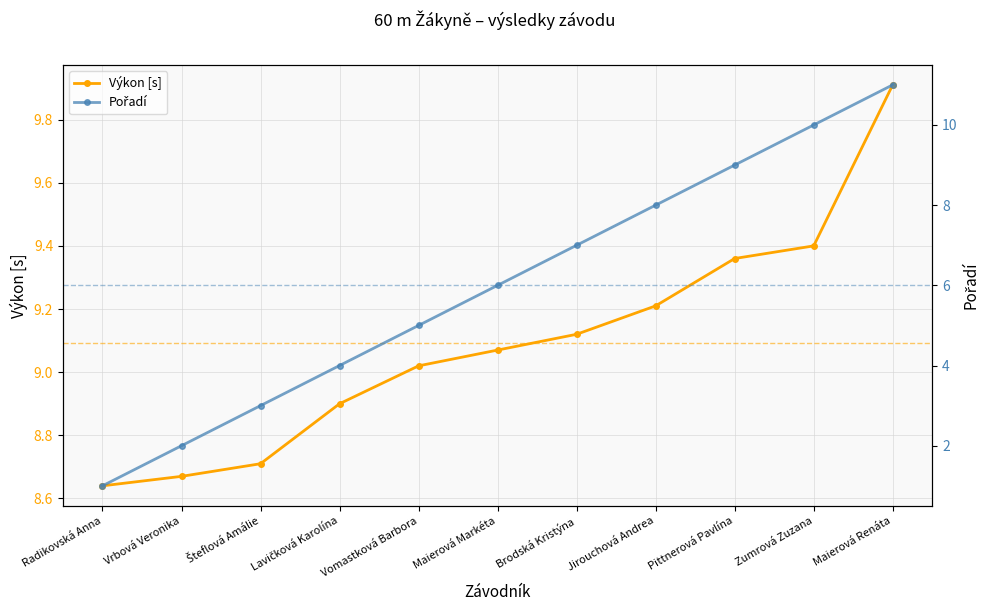

What is the minimum value for Pořadí?

1.0